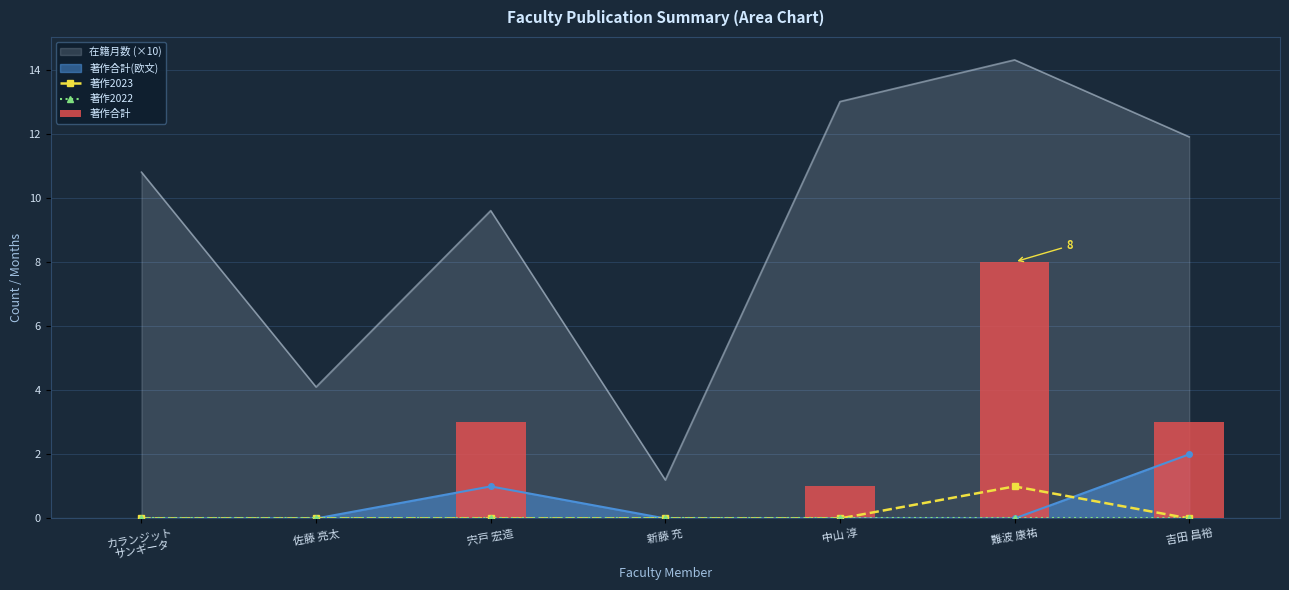

What is the sum of all 著作合計 values?

15